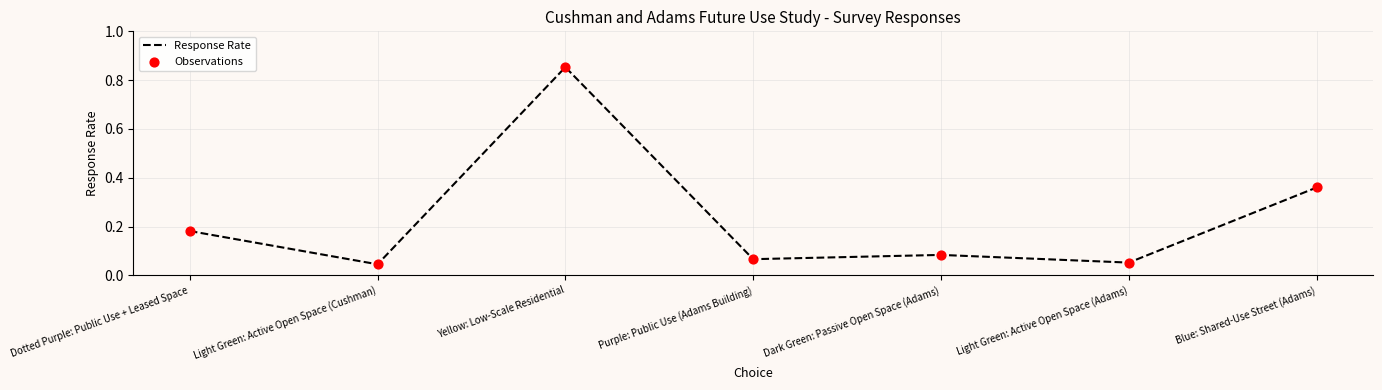

Which has a higher value, Dotted Purple: Public Use + Leased Space or Yellow: Low-Scale Residential?

Yellow: Low-Scale Residential